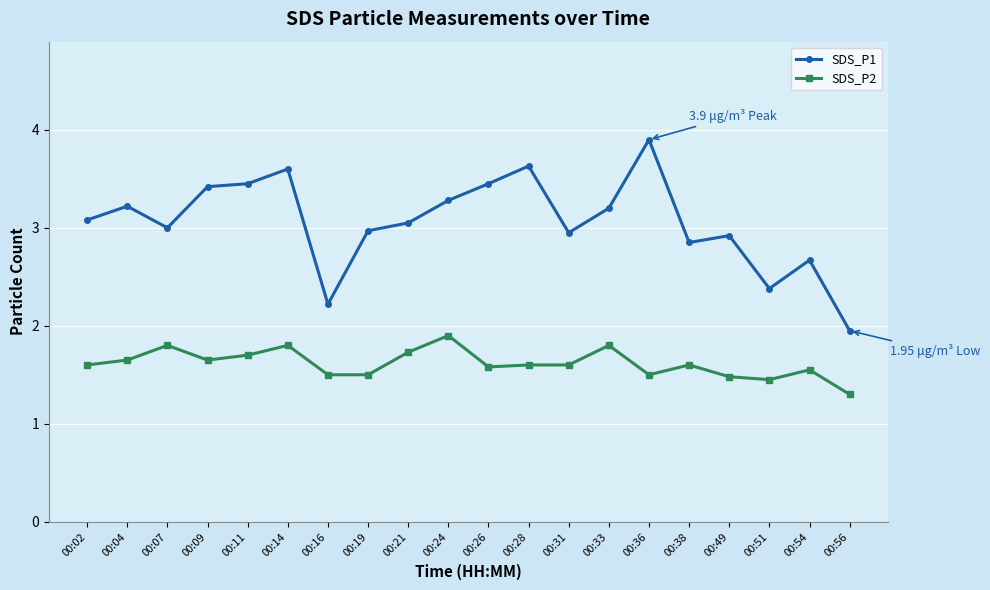

List the series in order of their peak value, lowest first.

SDS_P2, SDS_P1